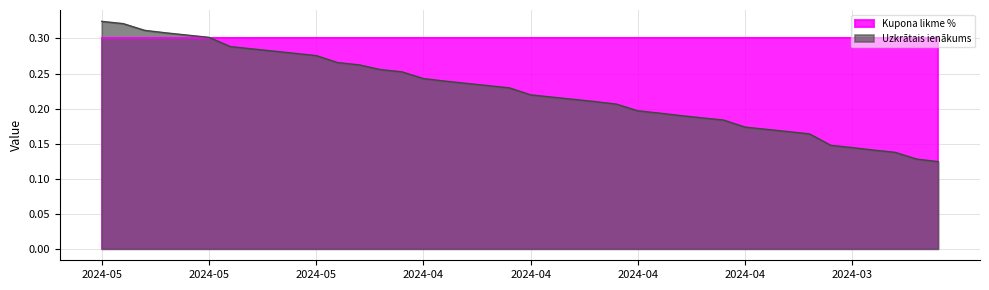

What is the average value?

0.2